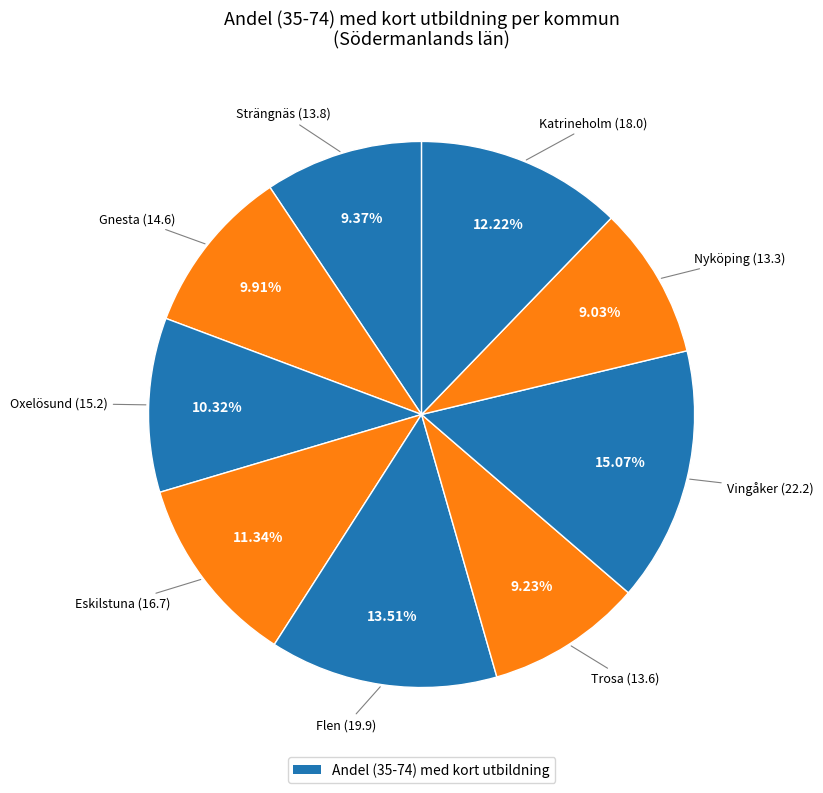

To the nearest percent, what is the difference between the largest and smallest slice percentages?

6%